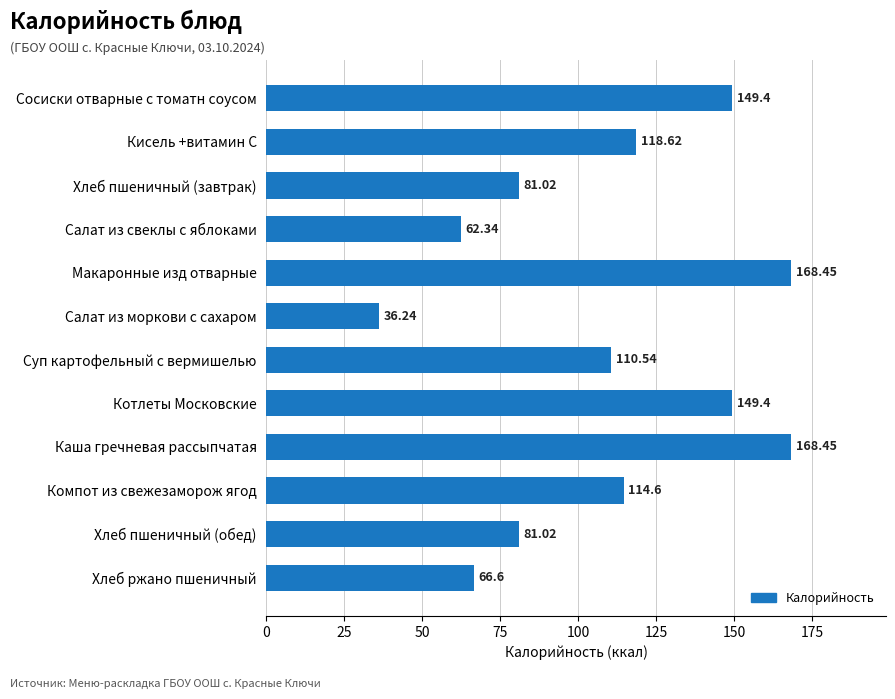

What is the average value?

108.9